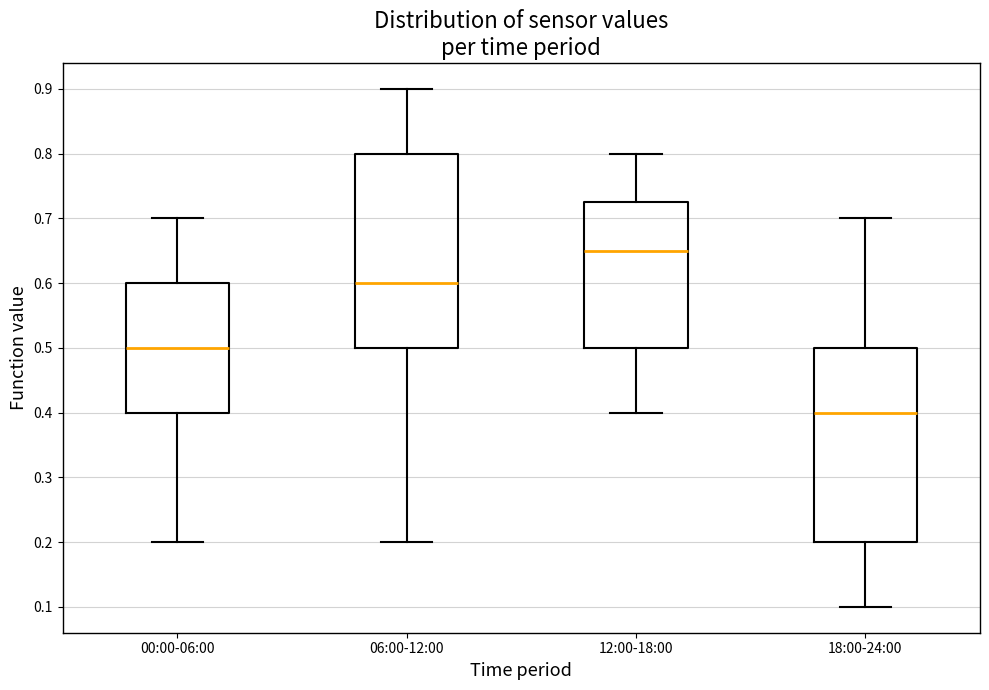

Reading left to right, transcribe this box plot: for each box, give where its median line is, the range the box spans, and where its two whiskers end, as read against the y-axis. The values are not printed on the chart, so give them approximately, as read against the axis.

00:00-06:00: median 0.50, box 0.40 to 0.60, whiskers 0.20 to 0.70
06:00-12:00: median 0.60, box 0.50 to 0.80, whiskers 0.20 to 0.90
12:00-18:00: median 0.65, box 0.50 to 0.73, whiskers 0.40 to 0.80
18:00-24:00: median 0.40, box 0.20 to 0.50, whiskers 0.10 to 0.70